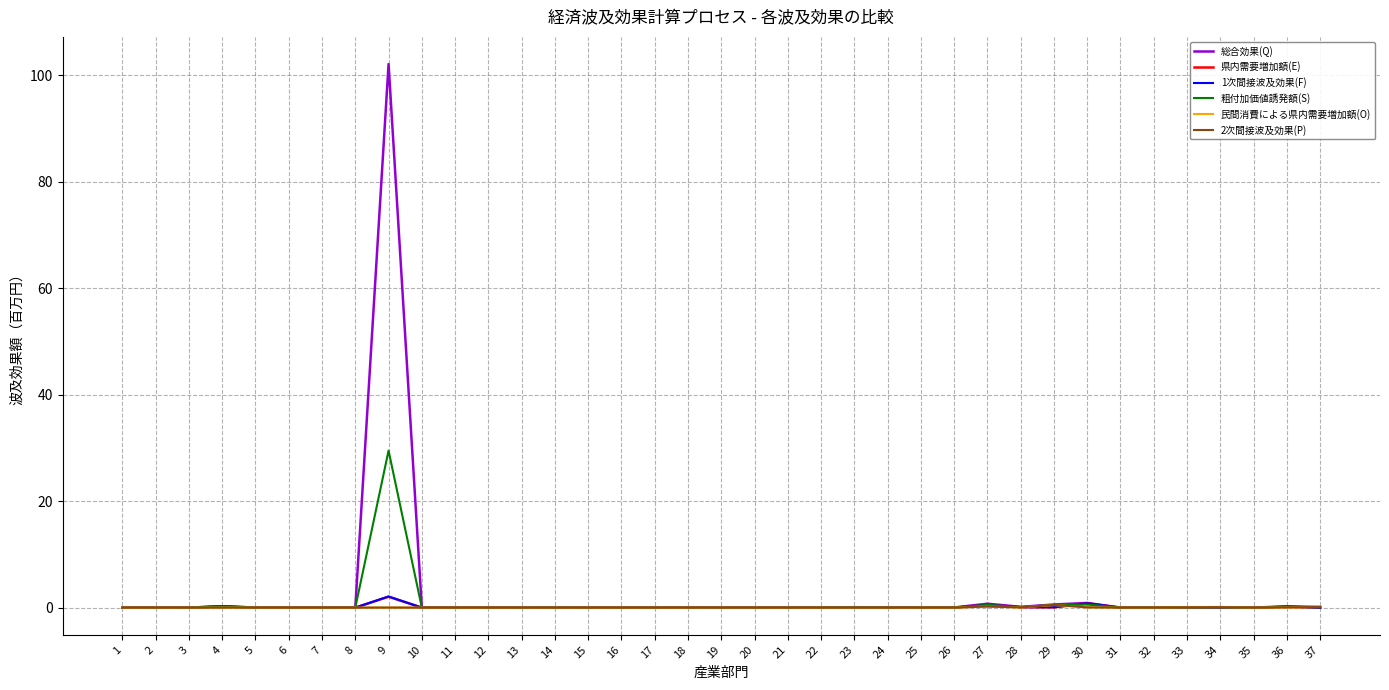

Which series has the widest spread of values?

総合効果(Q)